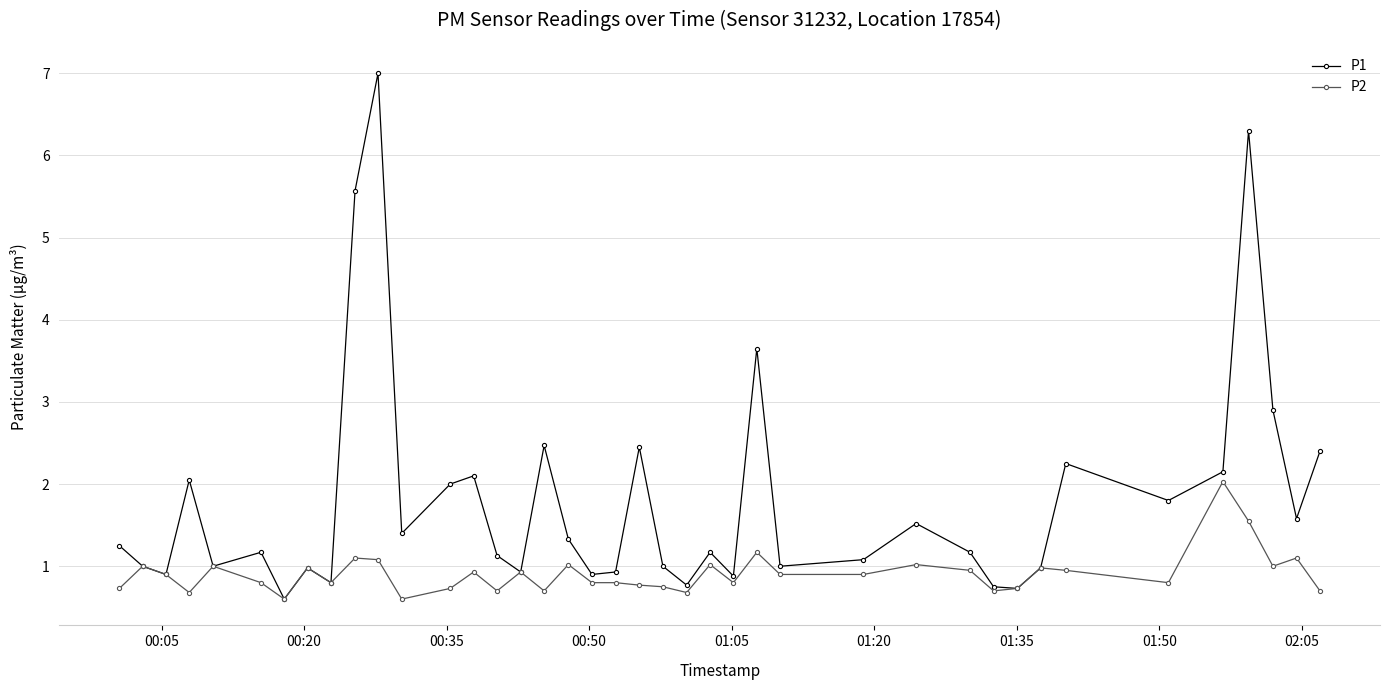

True or false: P2 has more than 2 points higher than both neighbors.

True